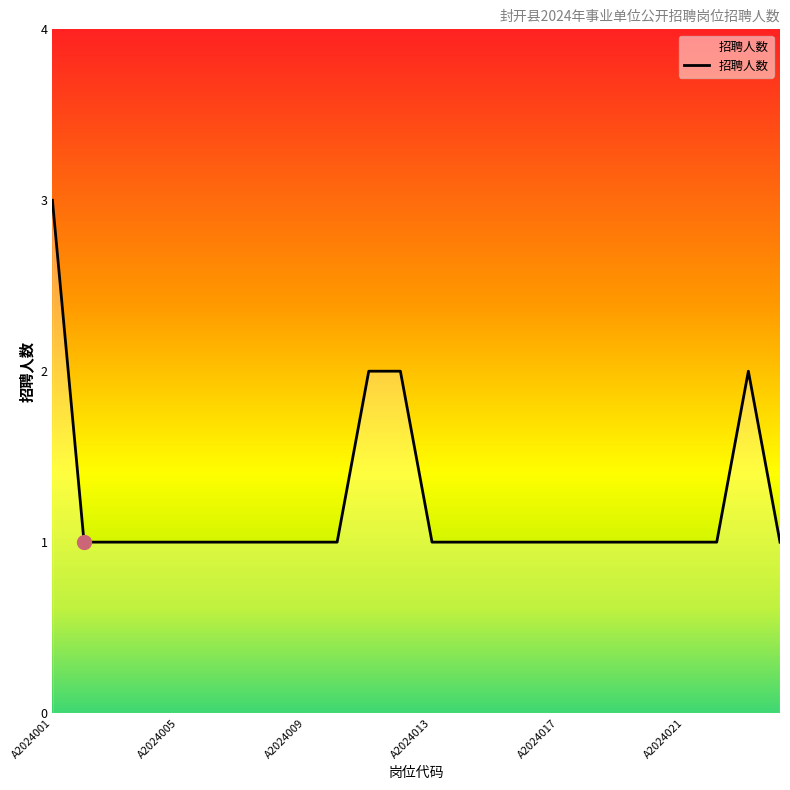

What is the maximum value shown in the chart?

3